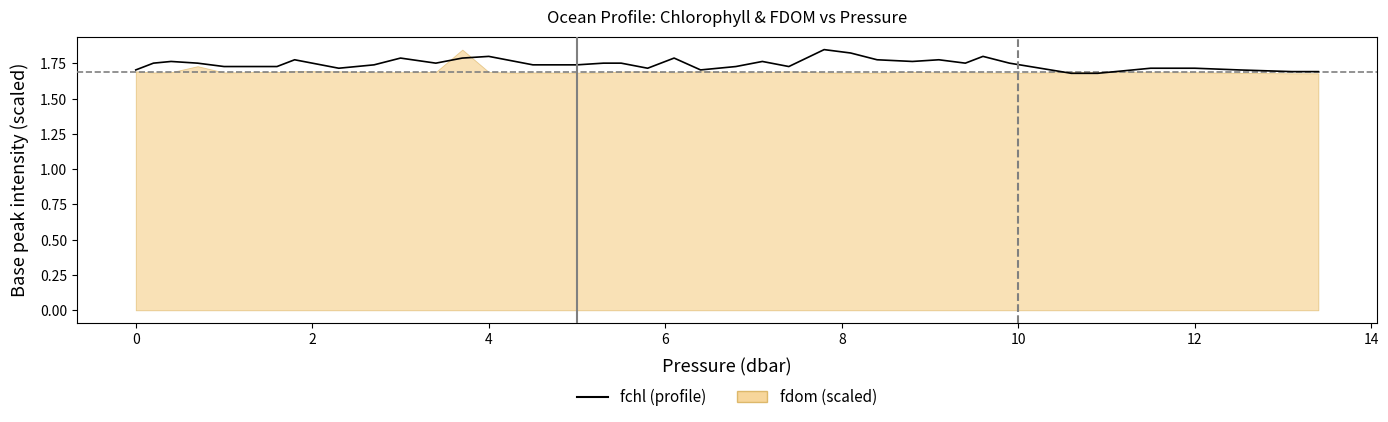

The chart shows a value of 1.8 at 4. True or false?

True